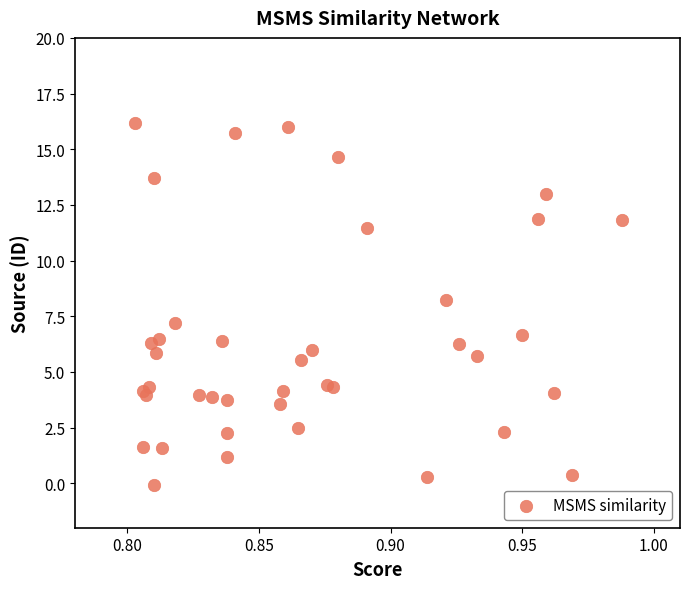

What Y value in the scatter plot is closest to 8?

8.2